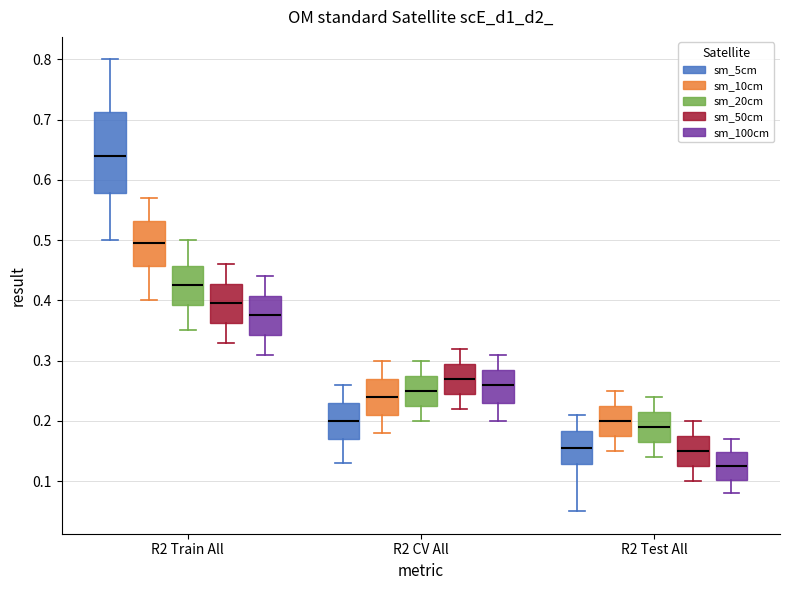

Where does the upper whisker of the box for R2 CV All (sm_20cm) end on the y-axis? The values are not printed on the chart, so give them approximately, as read against the axis.

0.30